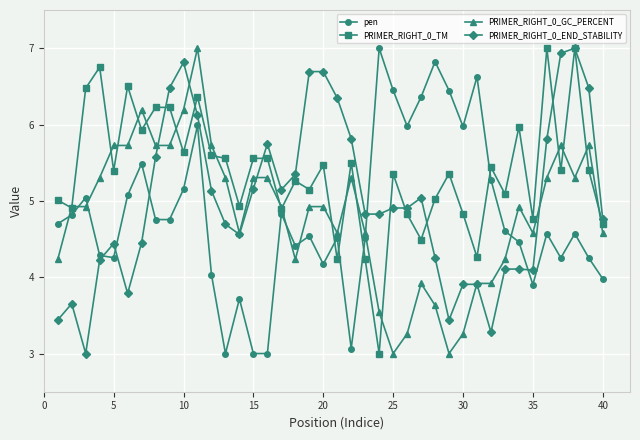

How many intersections are there between PRIMER_RIGHT_0_END_STABILITY and pen?

5